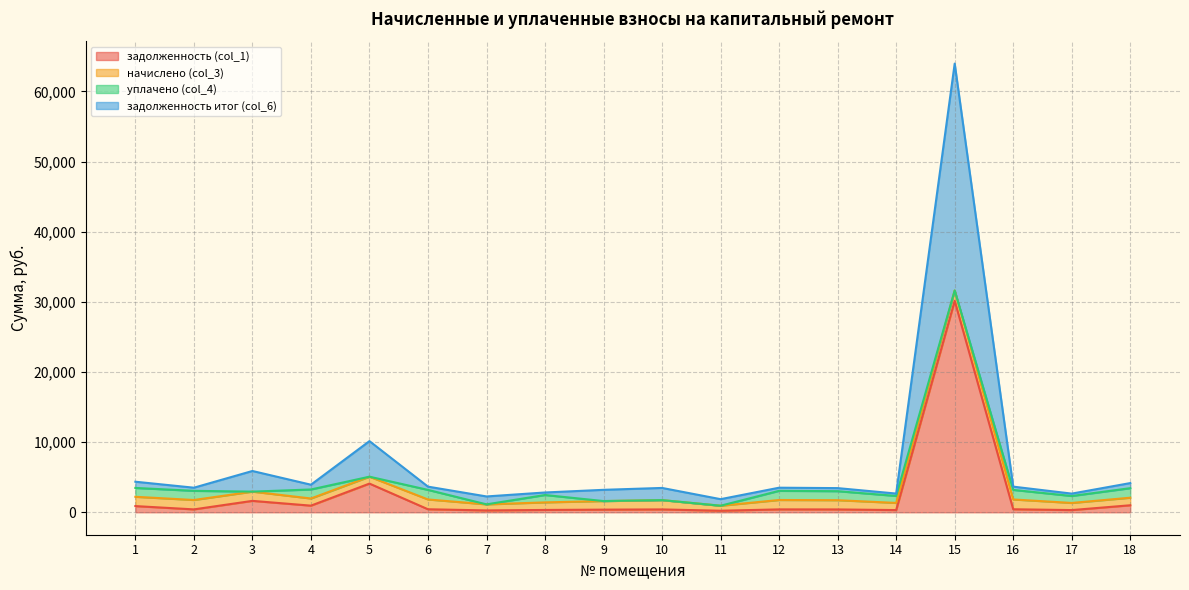

The задолженность (col_1) series shows 266.7 at 7. True or false?

True